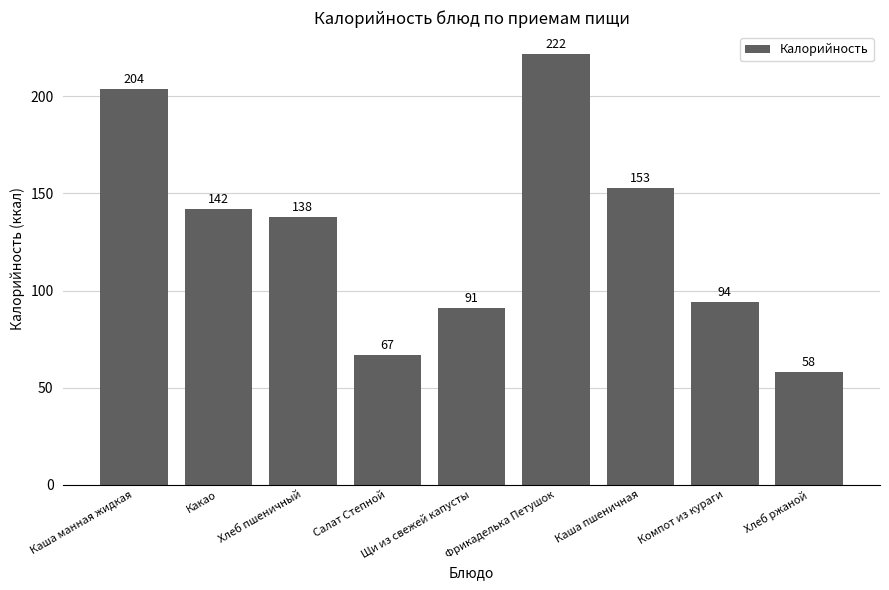

True or false: the data shows 143 at Компот из кураги.

False